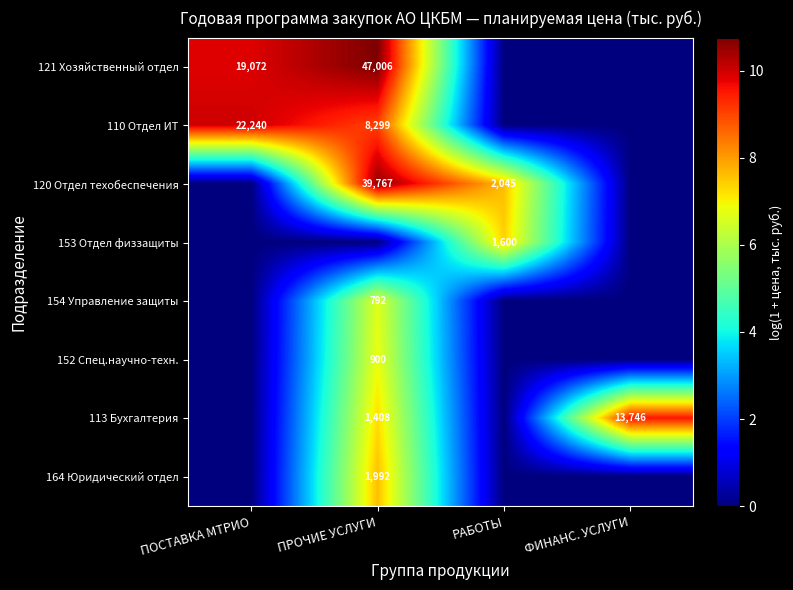

True or false: 152 Спец.научно-техн. has a value of 1.6 at ПРОЧИЕ УСЛУГИ.

False